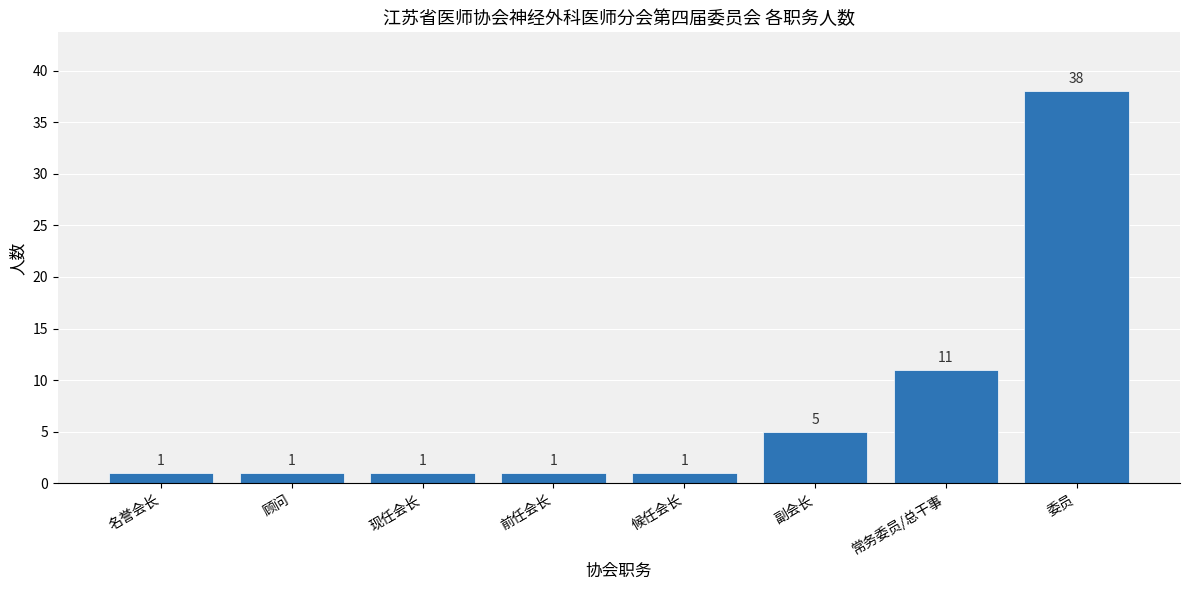

Does the chart contain any negative values?

No